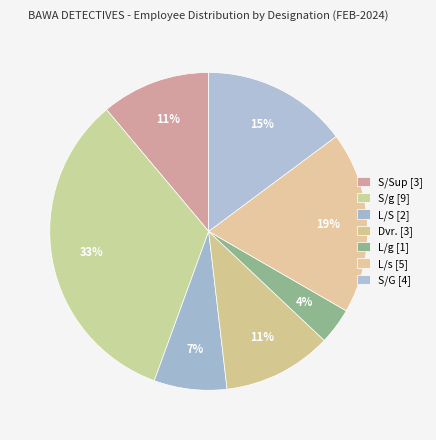

To the nearest percent, what is the average slice percentage?

14%